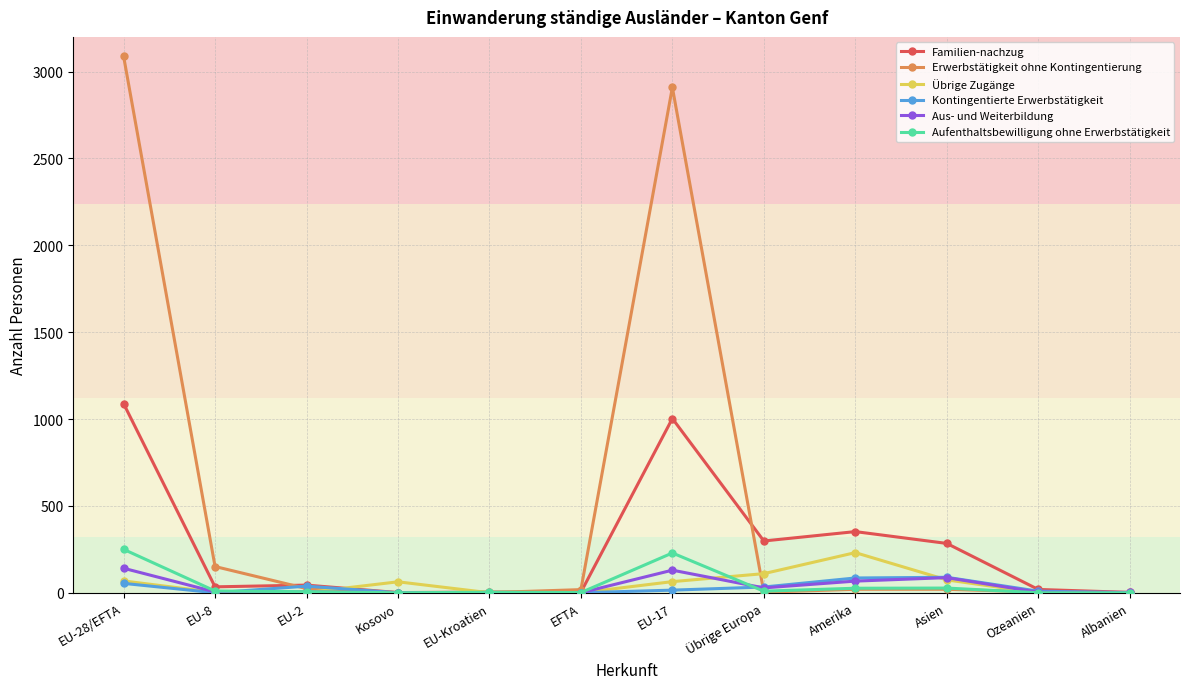

What is the label of the 4th point from the left?

Kosovo